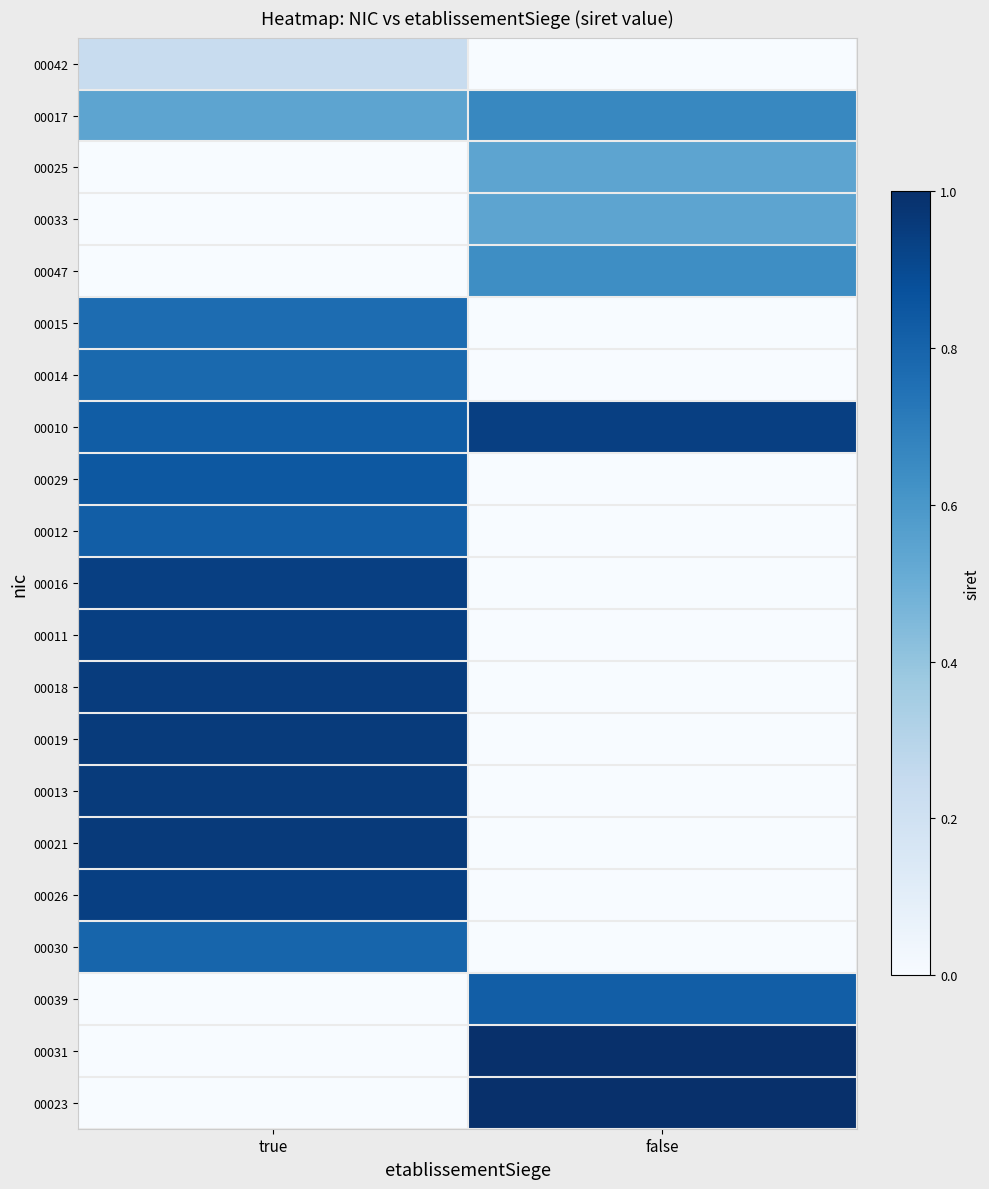

What is the maximum value shown in the chart?

1.0